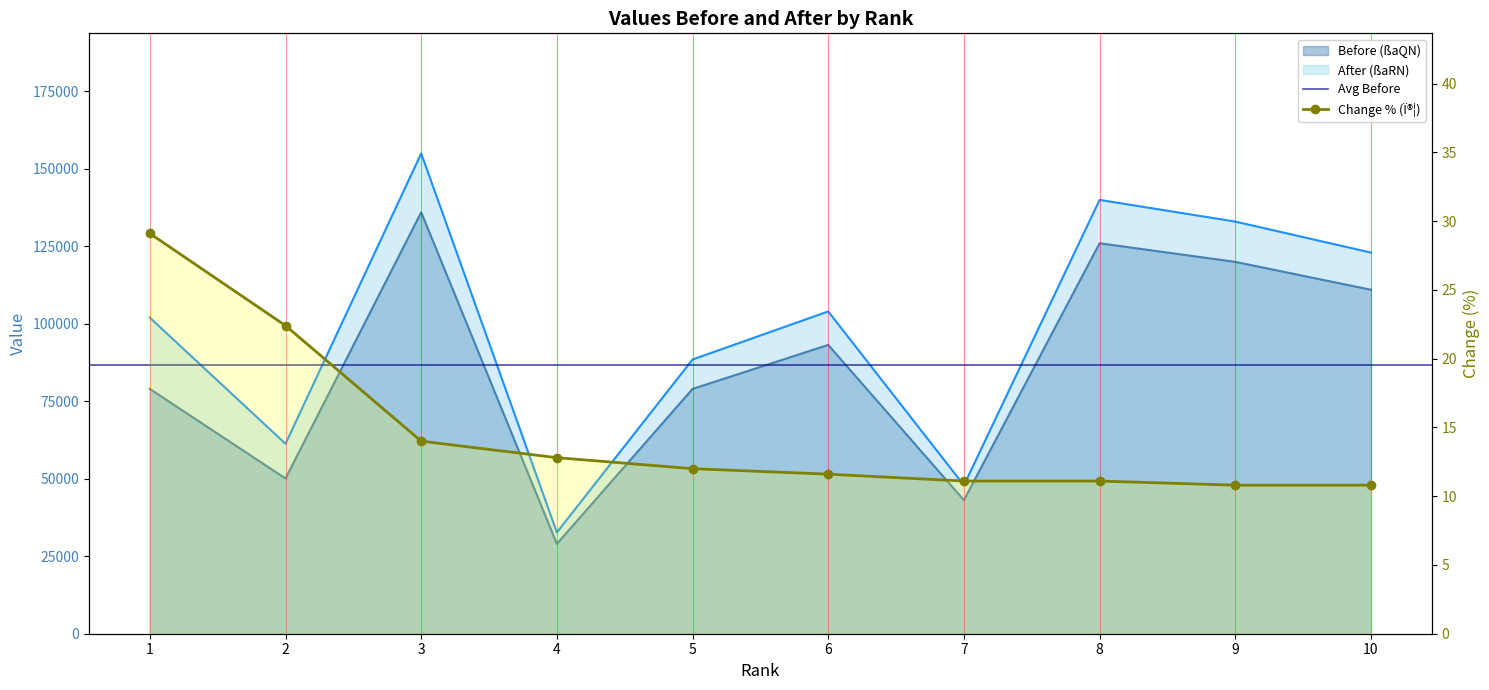

True or false: Before (ßaQN) and After (ßaRN) cross at least once.

False